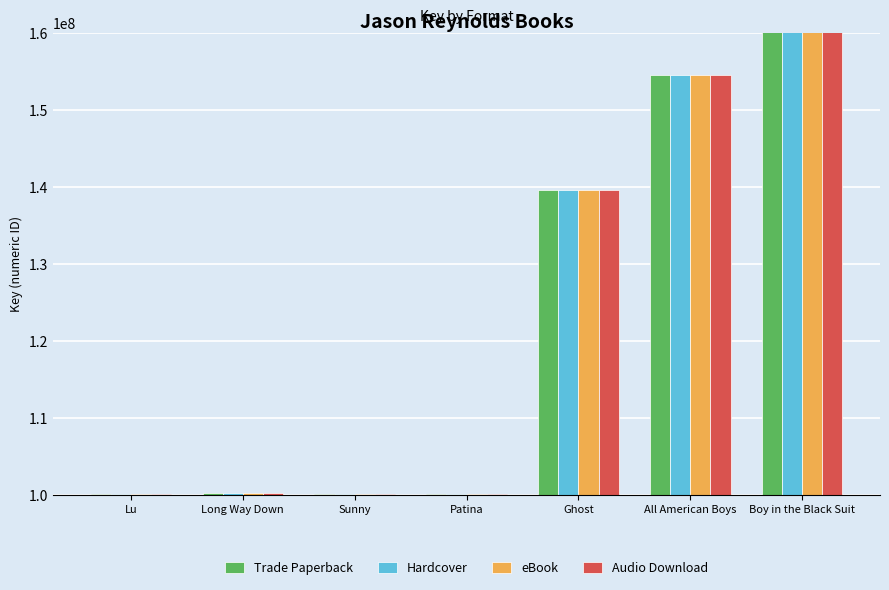

Between Sunny and Lu, which is larger?

Lu